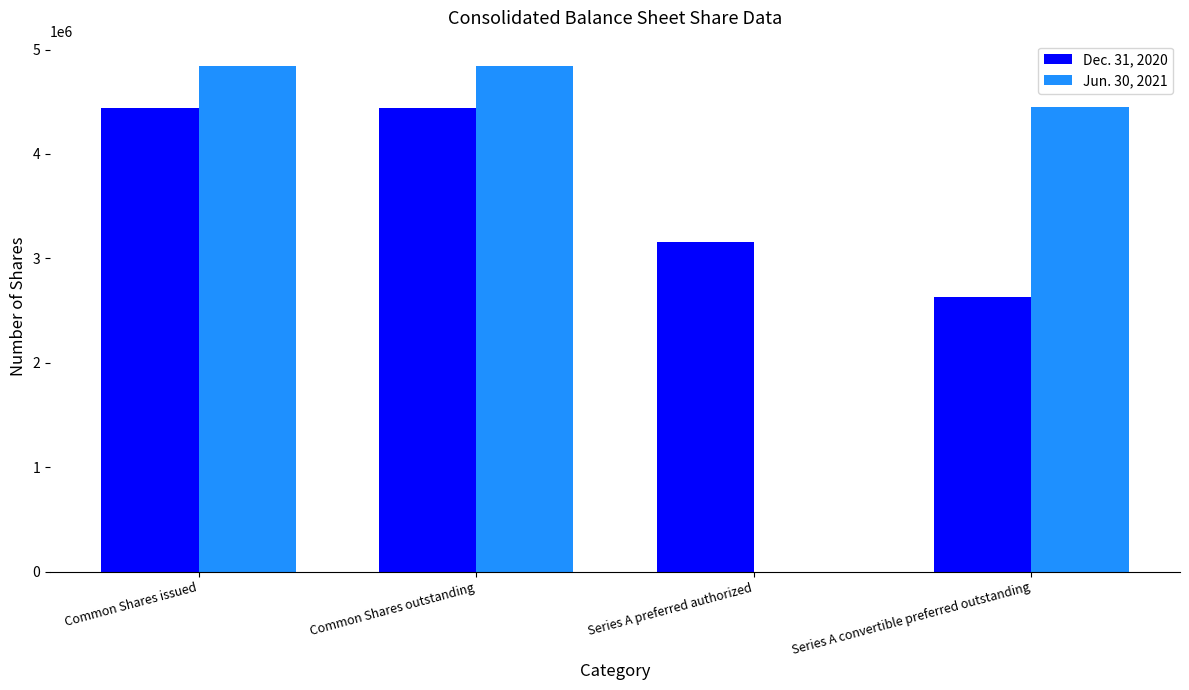

The value of Dec. 31, 2020 at Series A convertible preferred outstanding is 1405913. True or false?

False